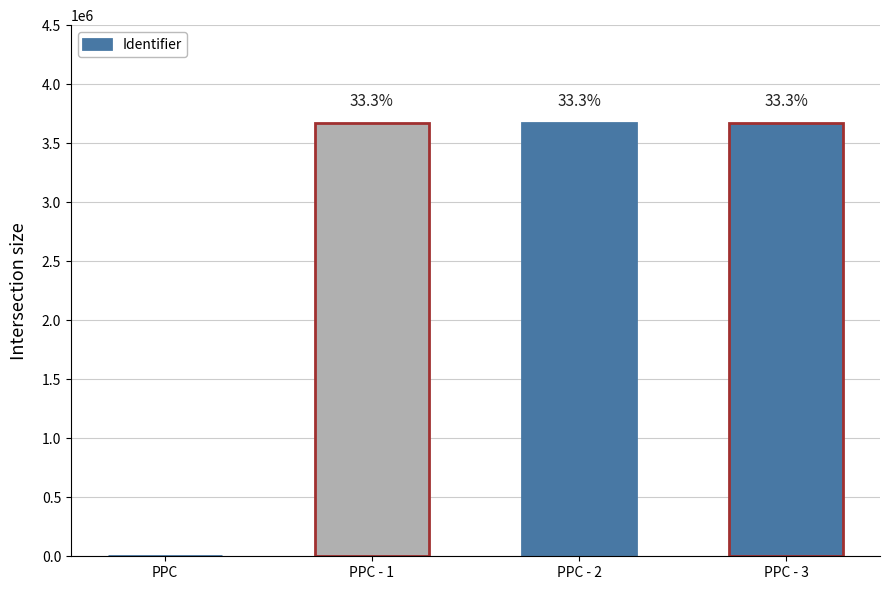

True or false: the data shows 5077260 at PPC - 2.

False